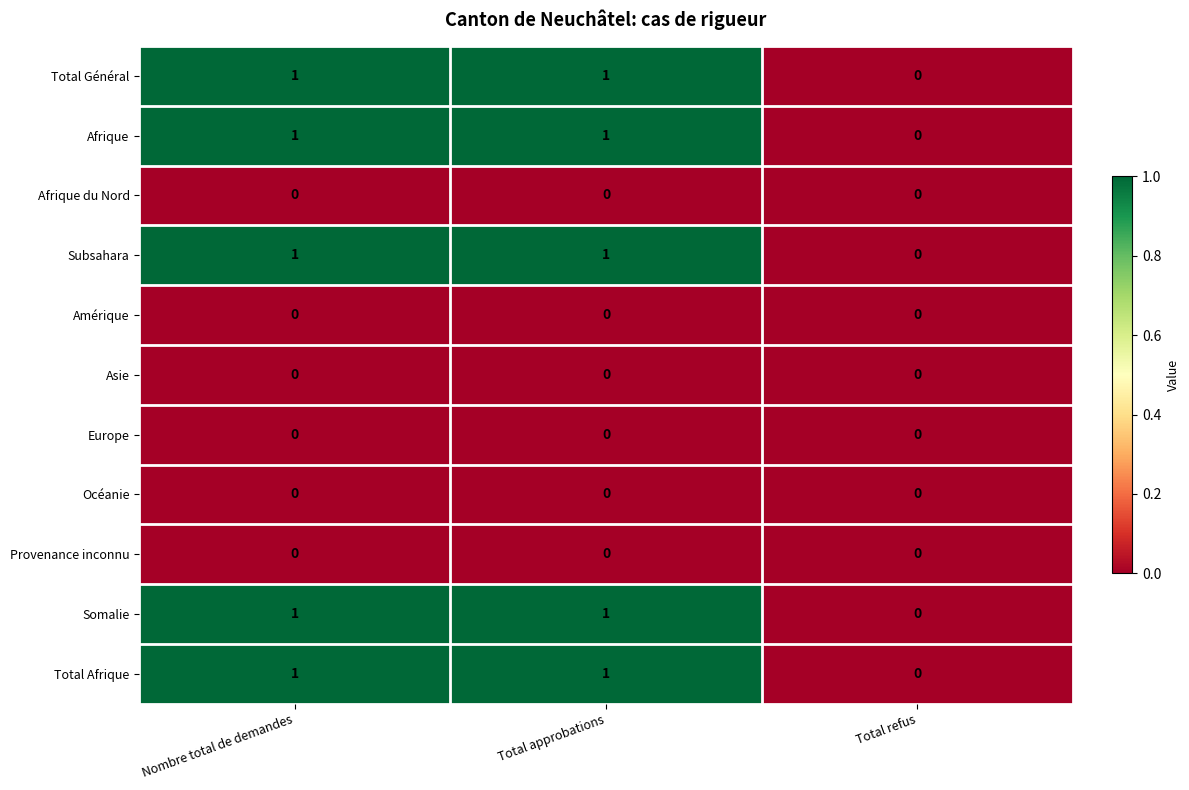

What is the total value across all series at Total approbations?

5